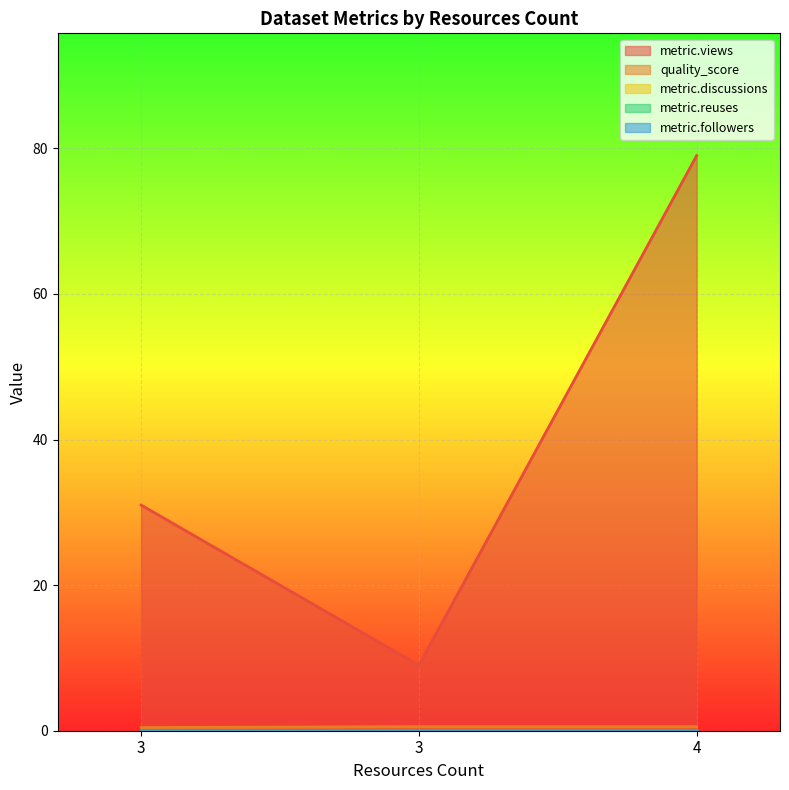

Does the chart display data point markers on the line(s)?

No